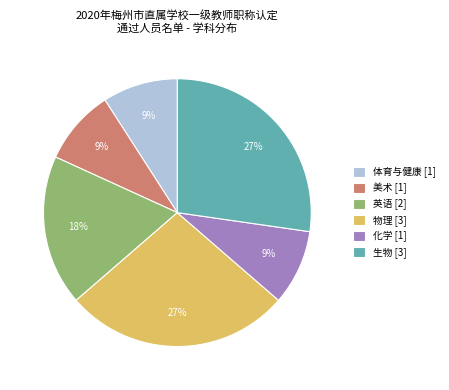

What is the ratio of the value at 体育与健康 [1] to the value at 生物 [3]?

0.3